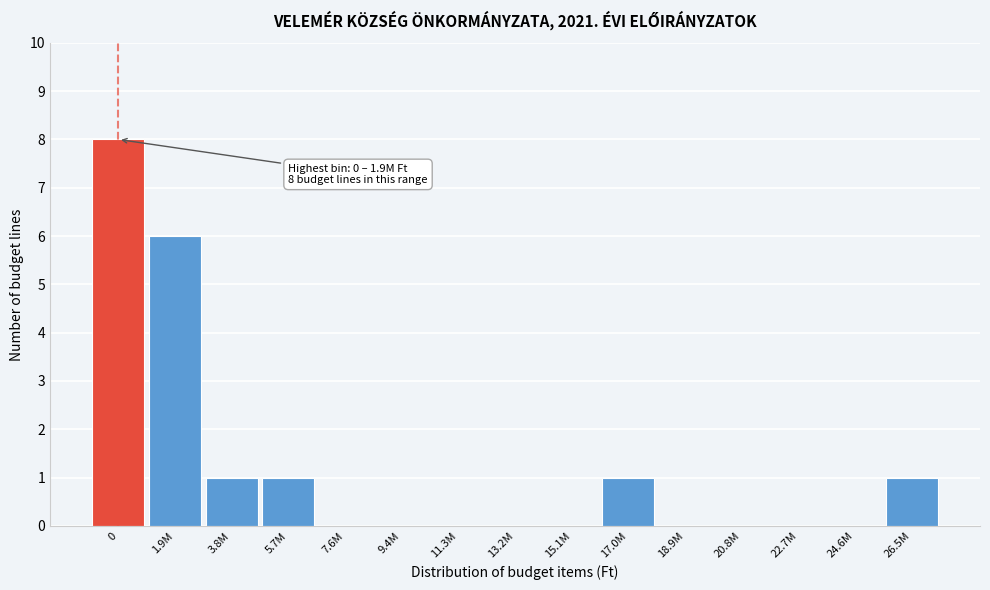

Reading right to left, what are all the values shown in this chart?

26.5M=1	24.6M=0	22.7M=0	20.8M=0	18.9M=0	17.0M=1	15.1M=0	13.2M=0	11.3M=0	9.4M=0	7.6M=0	5.7M=1	3.8M=1	1.9M=6	0=8